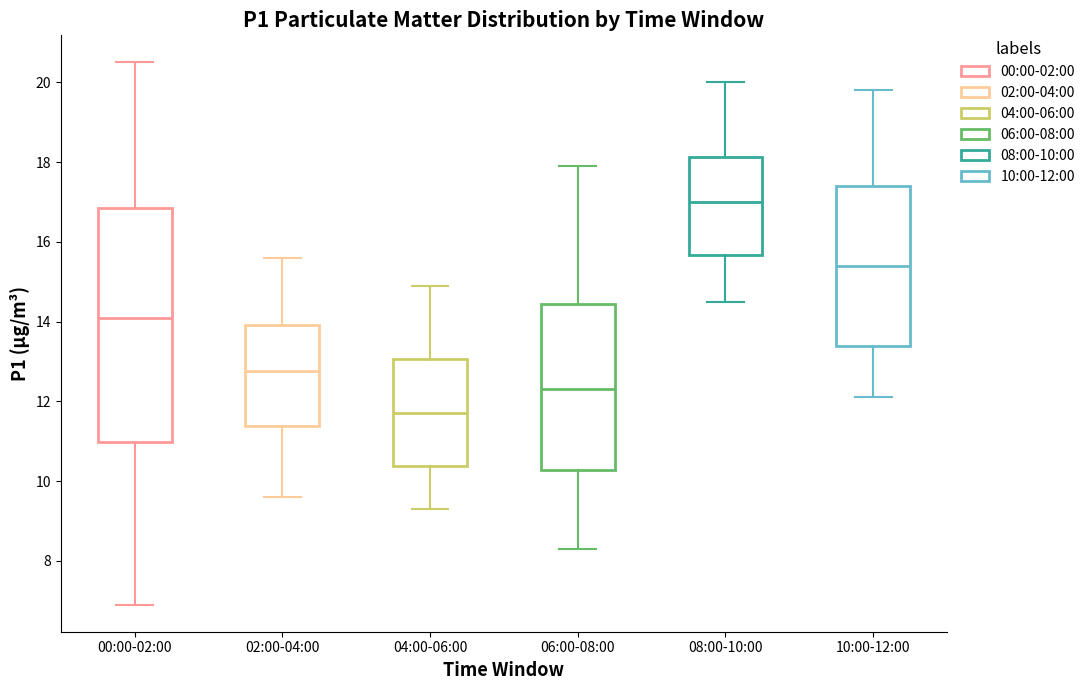

Which box's median line is the highest?

08:00-10:00